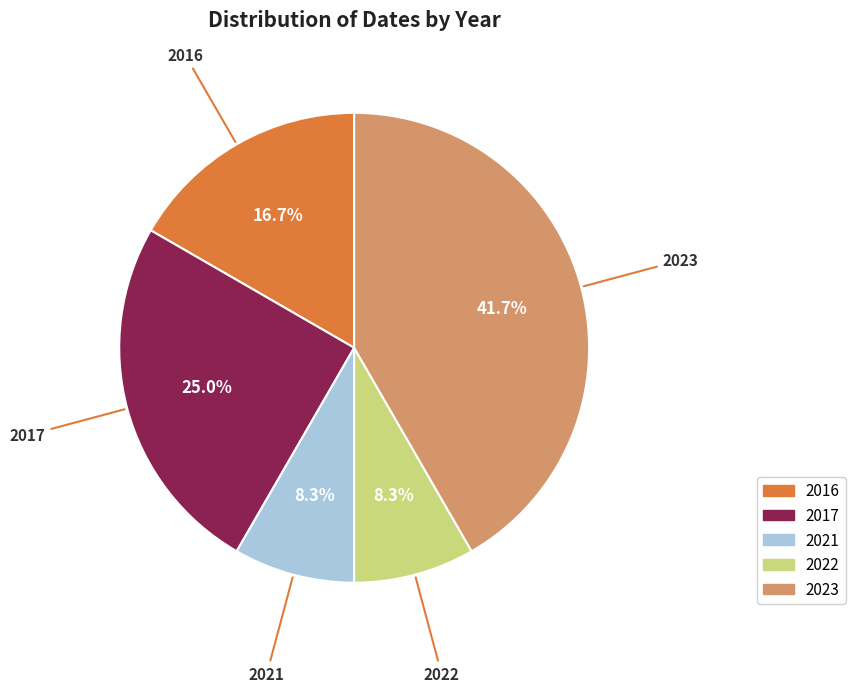

Is there any slice that represents more than half of the pie?

No